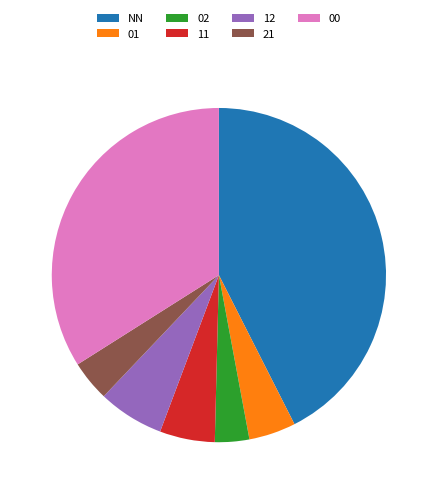

Between 21 and NN, which is larger?

NN